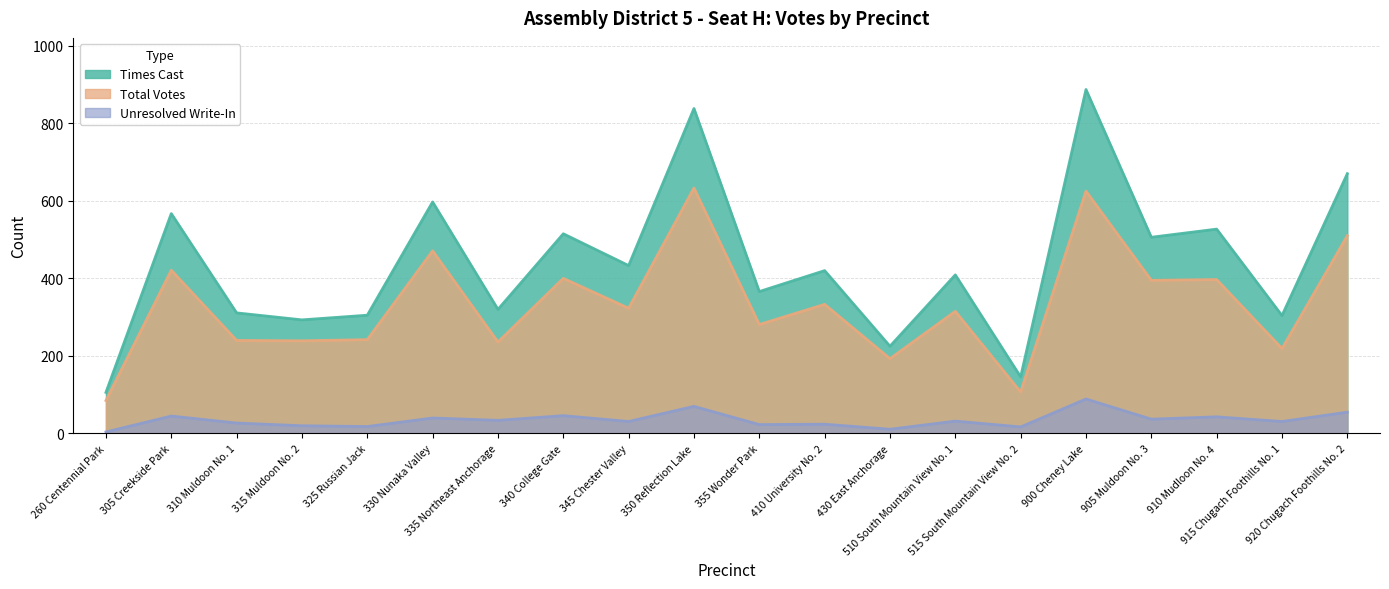

How many interior local valleys does the Unresolved Write-In series have?

8